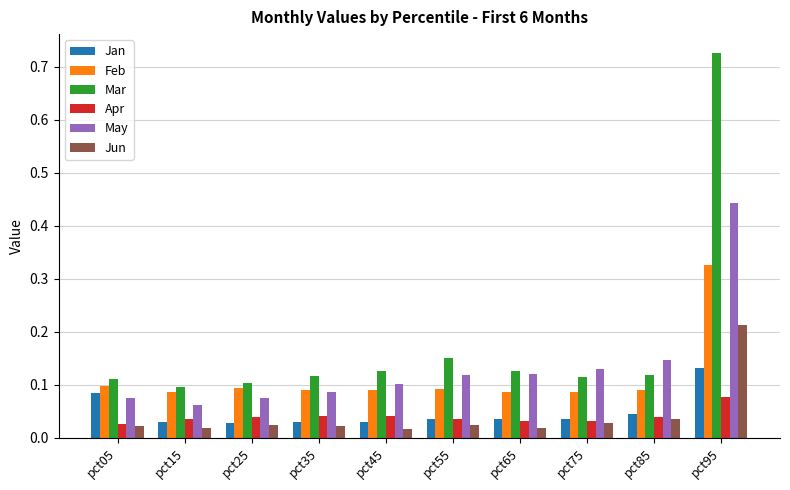

Which series has the largest total across all categories?

Mar